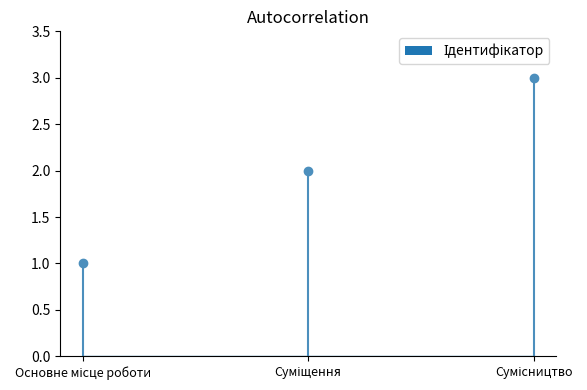

What is the ratio of the value at Суміщення to the value at Сумісництво?

0.7